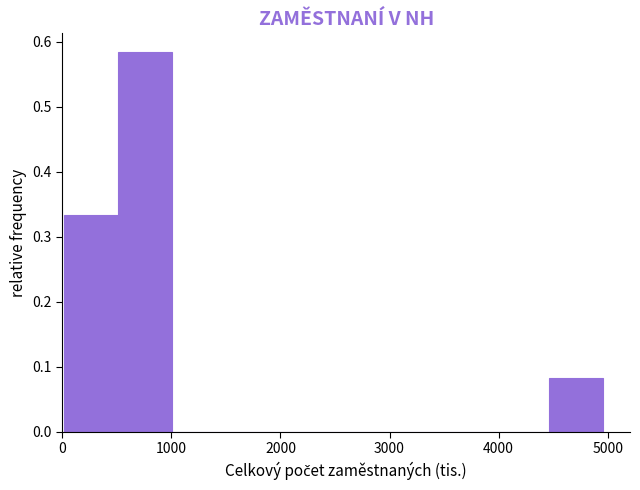

How tall is the bar that spans 4500 to 5000 on the x-axis? Neither the bar edges nor the heights are printed on the chart, so give them approximately, as read against the axes.

0.08